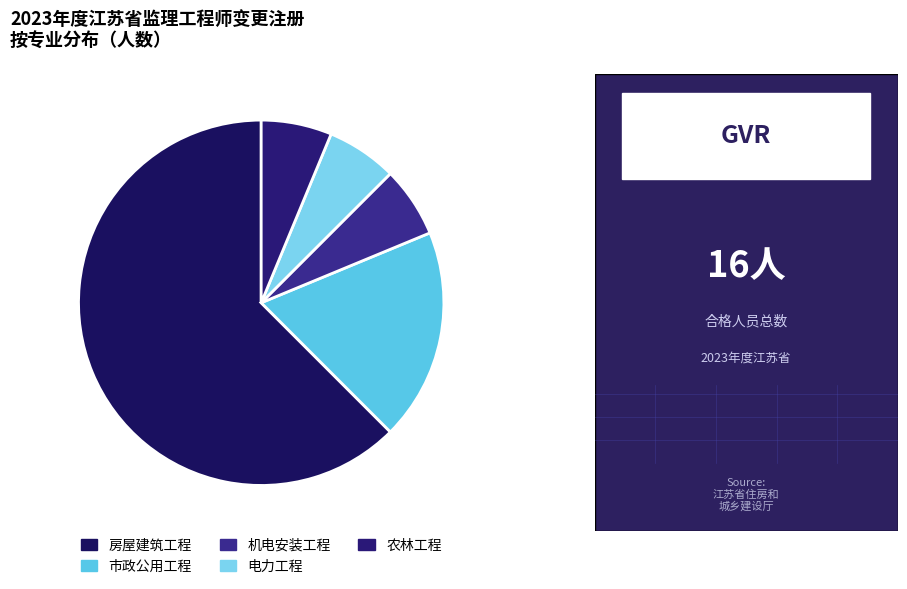

Rank the categories by value from highest to lowest.

房屋建筑工程, 市政公用工程, 机电安装工程, 电力工程, 农林工程